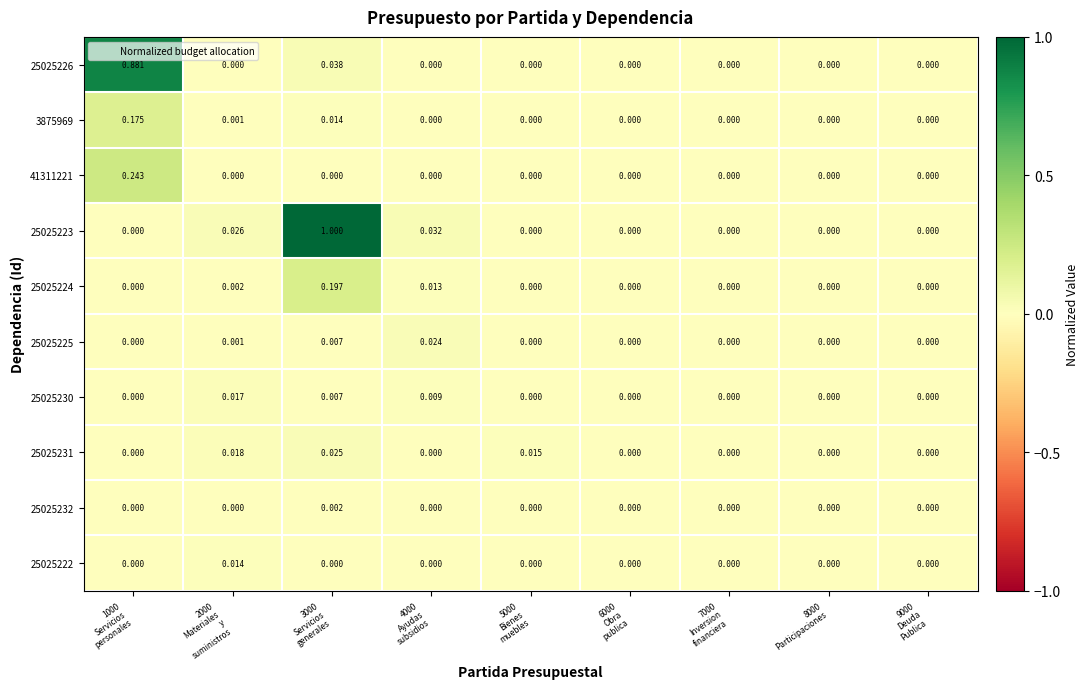

What is the total value across all series at 2000
Materiales
y
suministros?

0.1